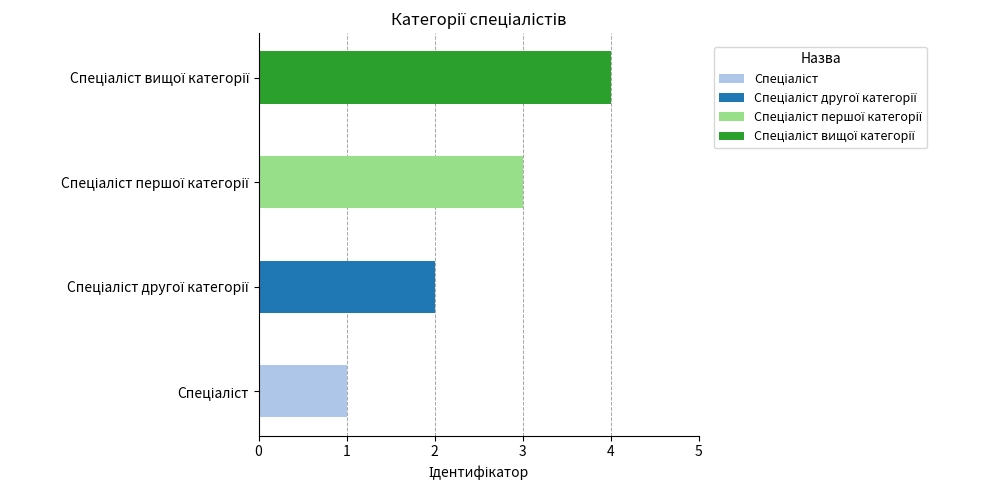

What is the approximate value at Спеціаліст другої категорії?

2